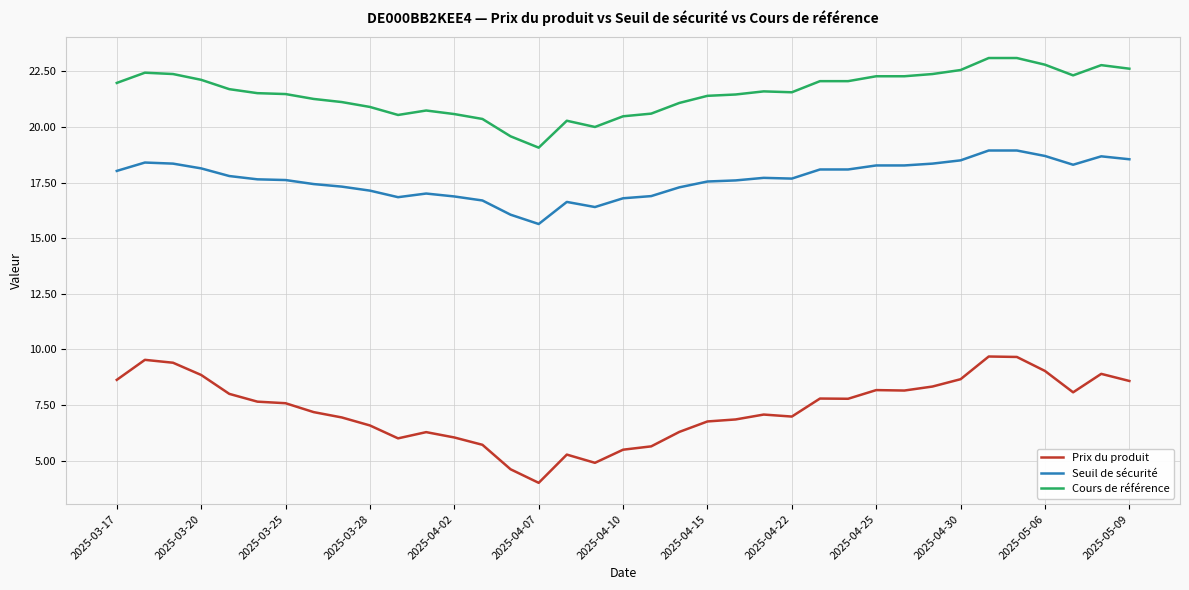

True or false: Seuil de sécurité and Prix du produit cross at least once.

False